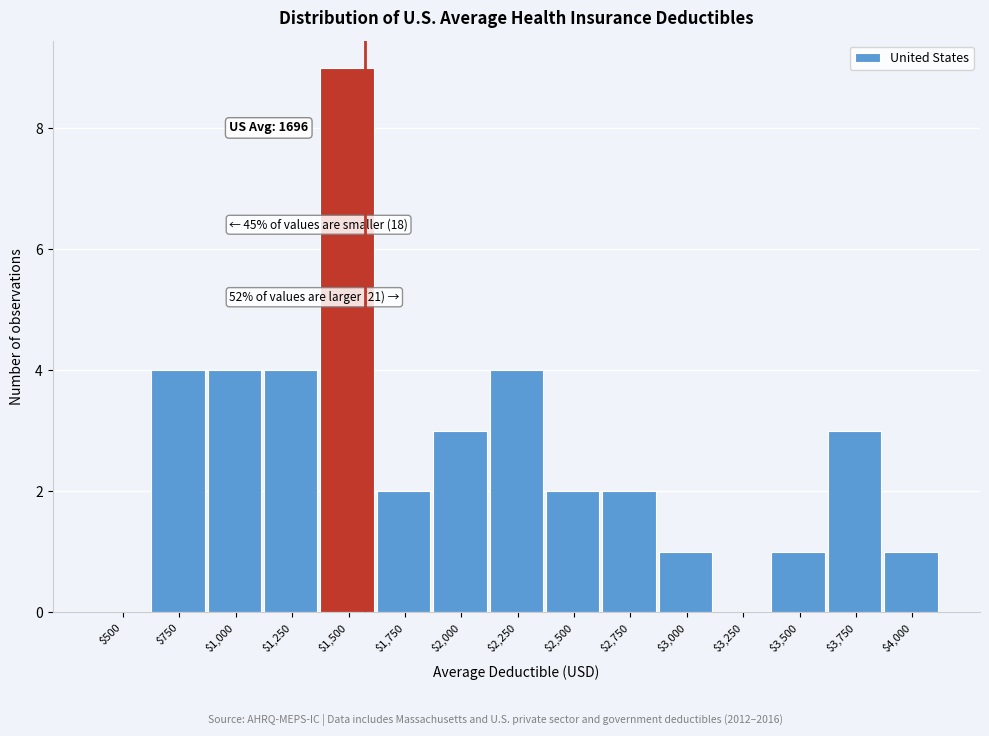

What is the approximate value at $750?

4